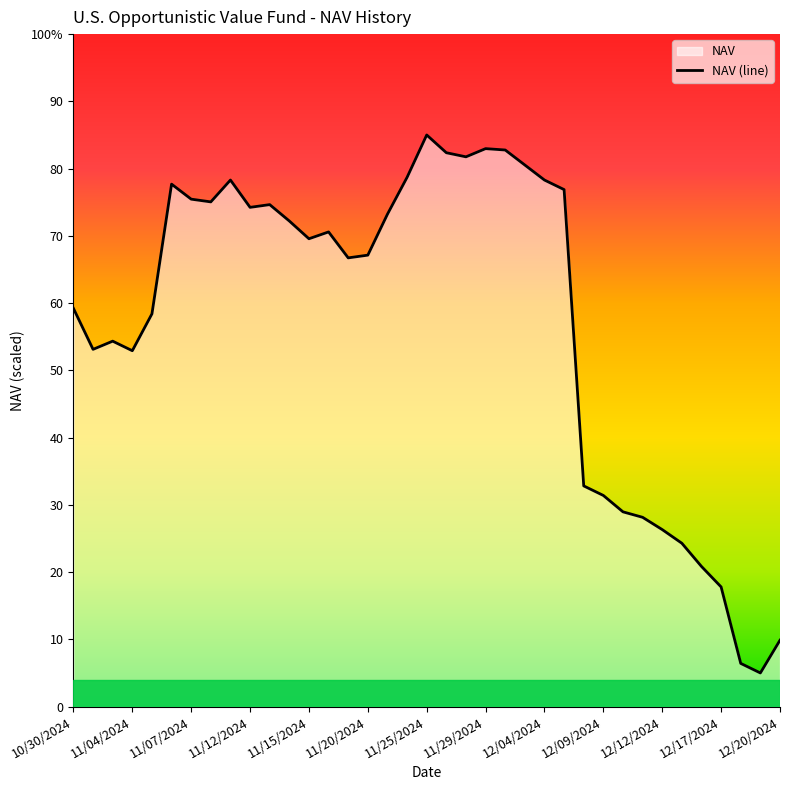

Does the chart display data point markers on the line(s)?

No